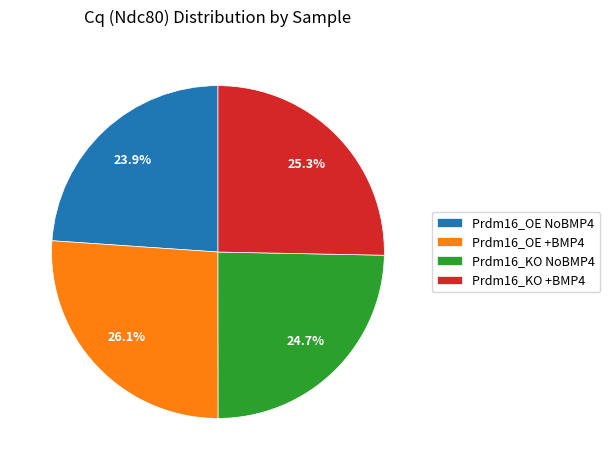

Rank the categories by value from highest to lowest.

Prdm16_OE +BMP4, Prdm16_KO +BMP4, Prdm16_KO NoBMP4, Prdm16_OE NoBMP4